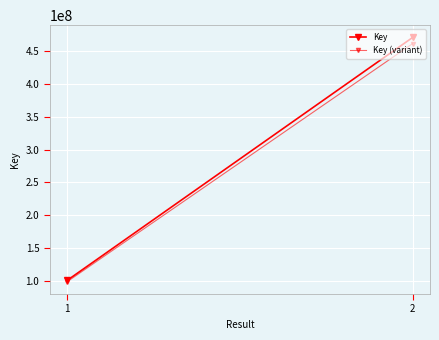

What is the spread (max minus min) of values at 1?

2004314.2